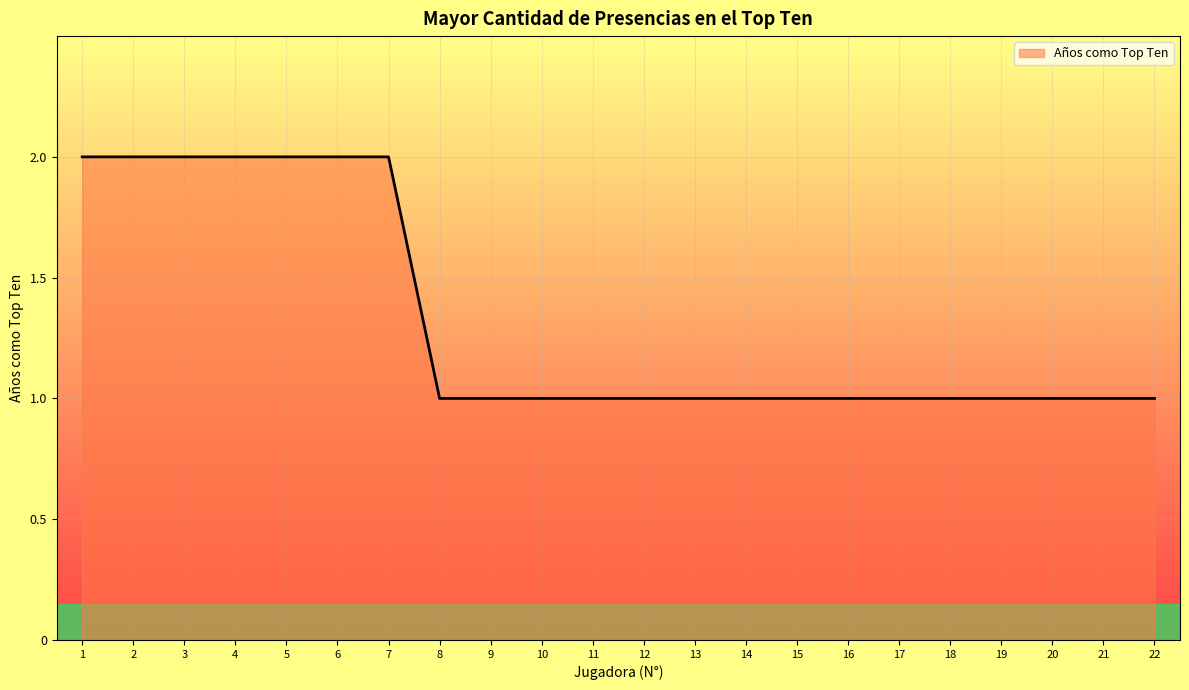

Is it true that the value at 11 is 1?

True